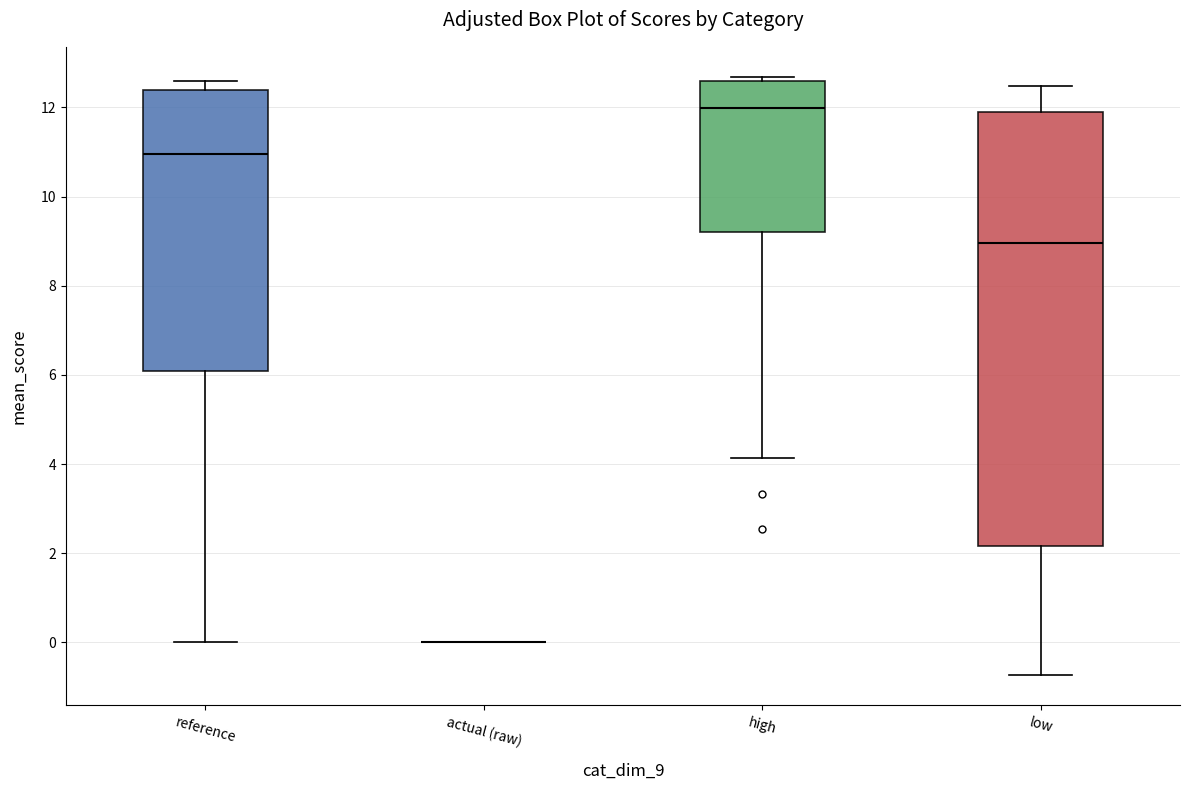

Reading left to right, read every box against the y-axis: the position of its median line, the range the box covers, and the ends of its whiskers. The values are not printed on the chart, so give them approximately, as read against the axis.

reference: median 11.0, box 6.0 to 12.4, whiskers 0.0 to 12.6
actual (raw): box collapsed to a line at 0.0, whiskers 0.0 to 0.0
high: median 12.0, box 9.2 to 12.6, whiskers 4.2 to 12.6 (just above the box's upper edge)
low: median 9.0, box 2.2 to 11.8, whiskers -0.8 to 12.4